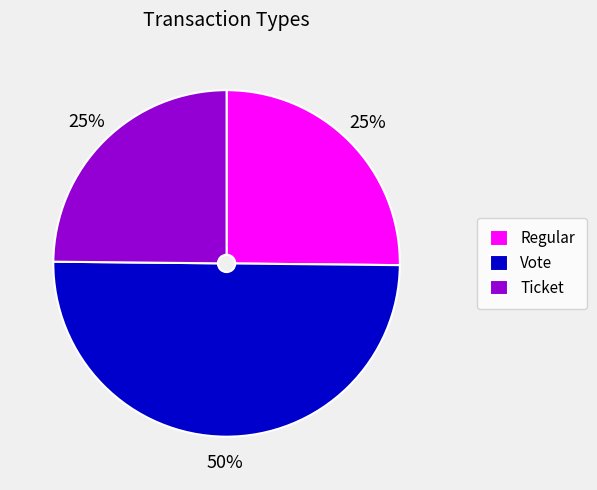

Do Ticket and Vote together represent more than half of the pie?

Yes